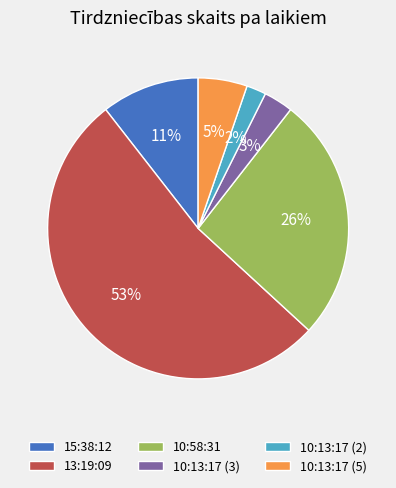

To the nearest percent, what percentage of the pie is 15:38:12?

11%